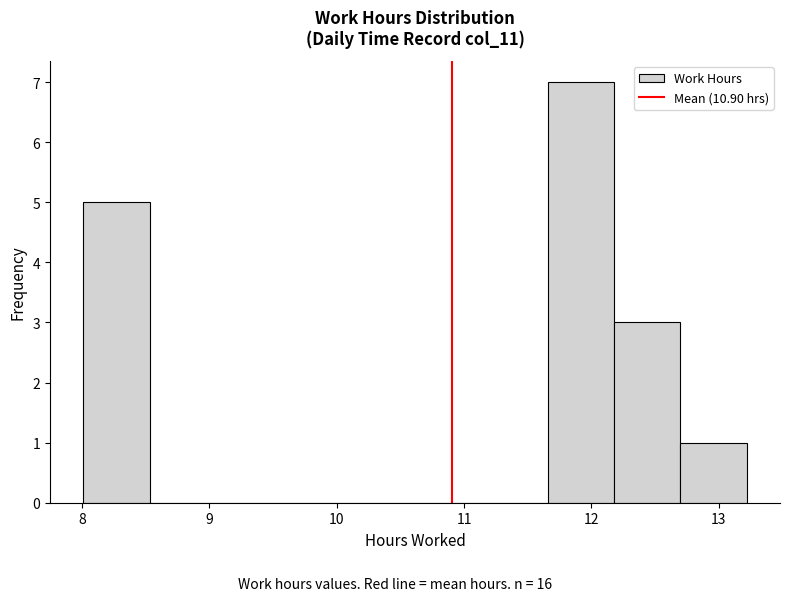

Reading left to right, transcribe this chart: for each bar, give the range it covers on the x-axis and its height. Neither the bar edges nor the heights are printed on the chart, so give them approximately, as read against the axes.

8.0 to 8.5: 5
8.5 to 9.1: 0
9.1 to 9.6: 0
9.6 to 10.1: 0
10.1 to 10.6: 0
10.6 to 11.1: 0
11.1 to 11.7: 0
11.7 to 12.2: 7
12.2 to 12.7: 3
12.7 to 13.2: 1